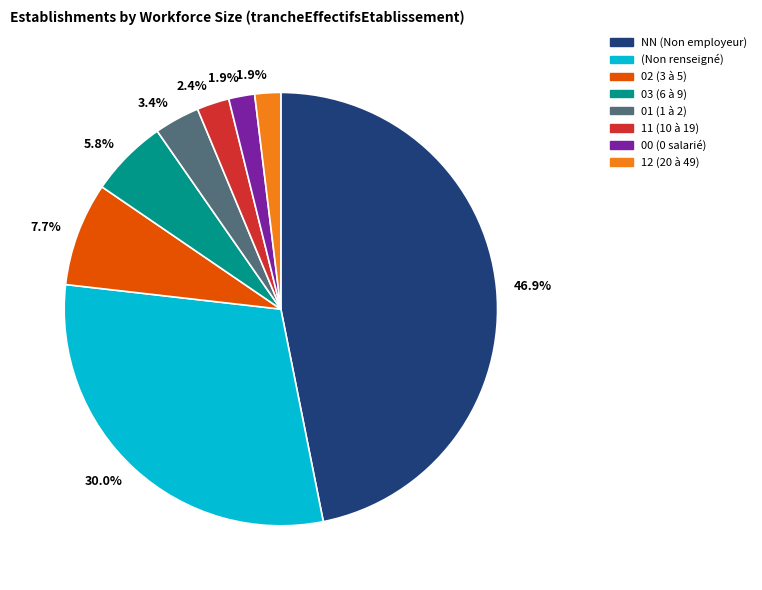

Which has a higher value, 03 (6 à 9) or (Non renseigné)?

(Non renseigné)